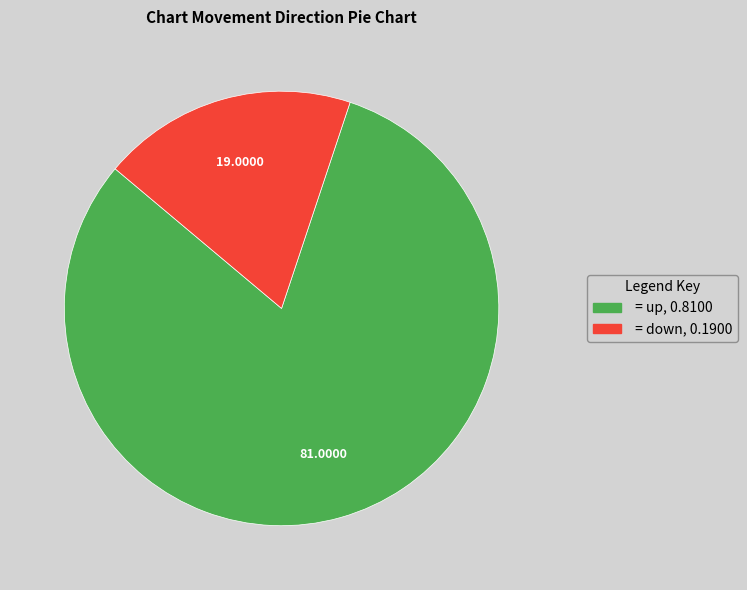

Is there any slice that represents more than half of the pie?

Yes